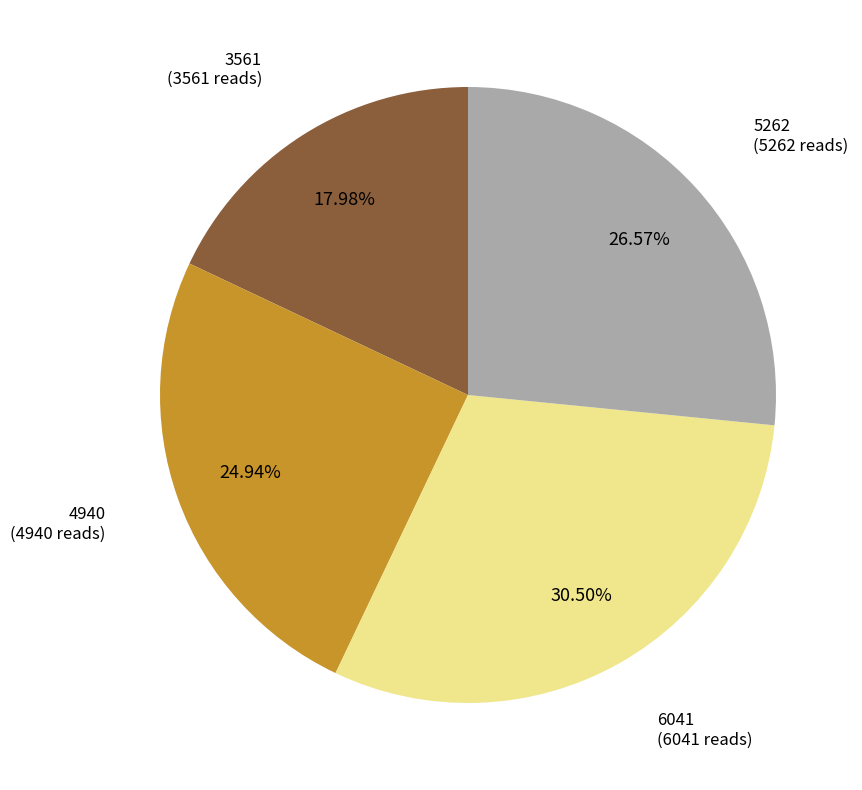

To the nearest percent, what is the difference between the largest and smallest slice percentages?

13%